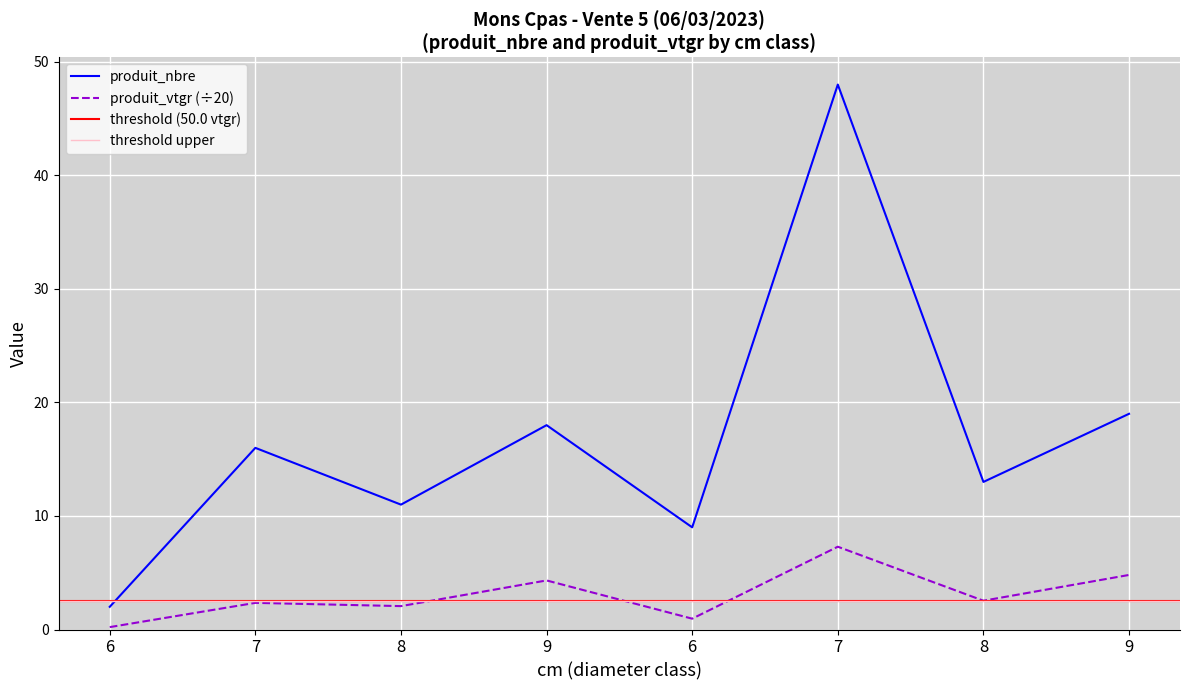

True or false: produit_vtgr has more than 1 points higher than both neighbors.

True